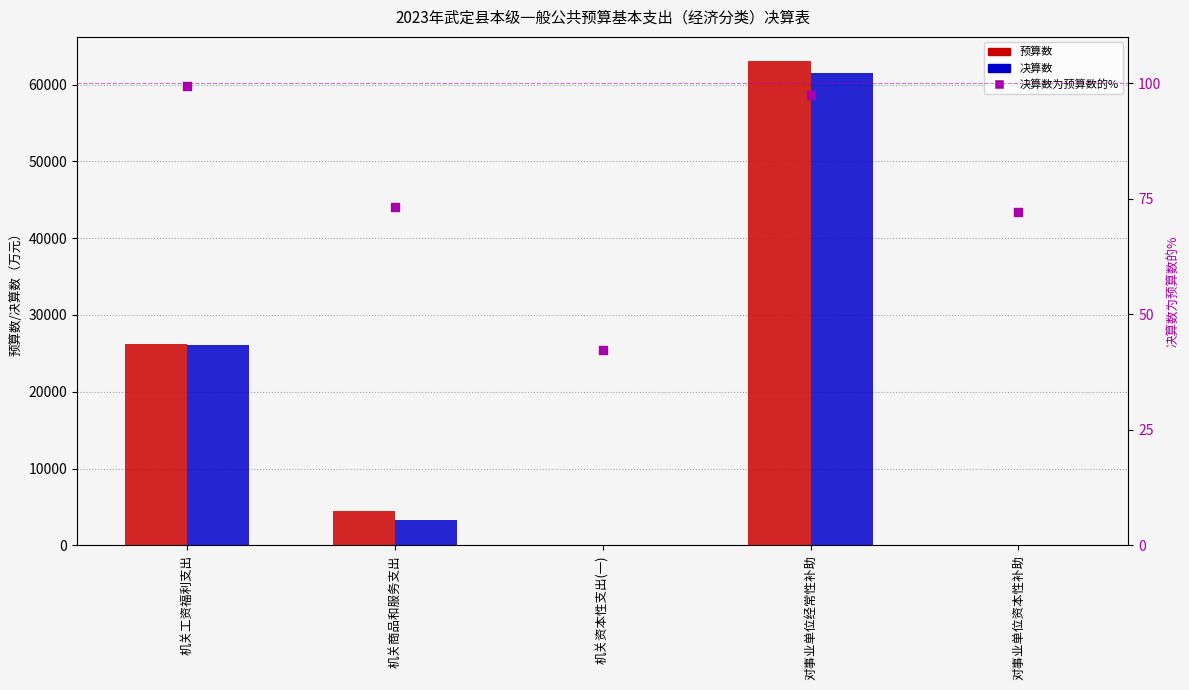

Which series reaches the maximum Y coordinate?

预算数